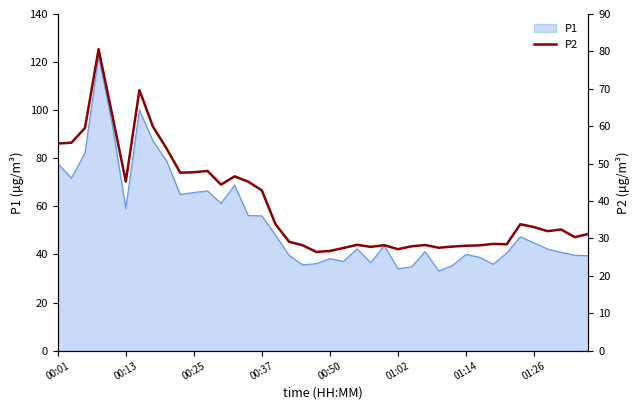

At which label does the data first exceed 32?

00:01